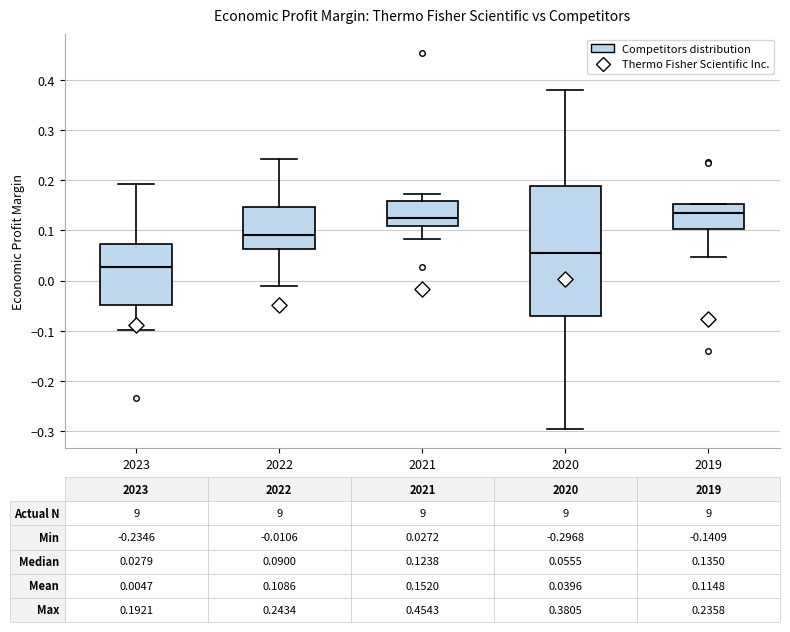

Comparing the boxes themselves (not the whiskers), which one is the tallest?

2020